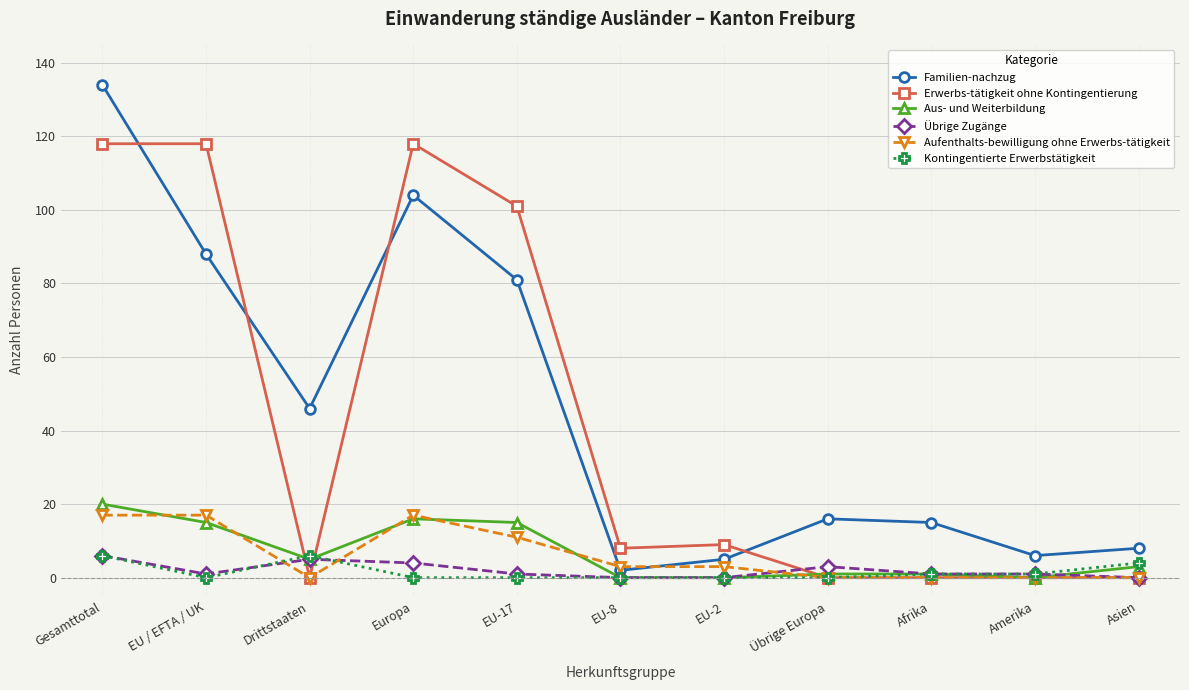

How many data points does each series have?

11